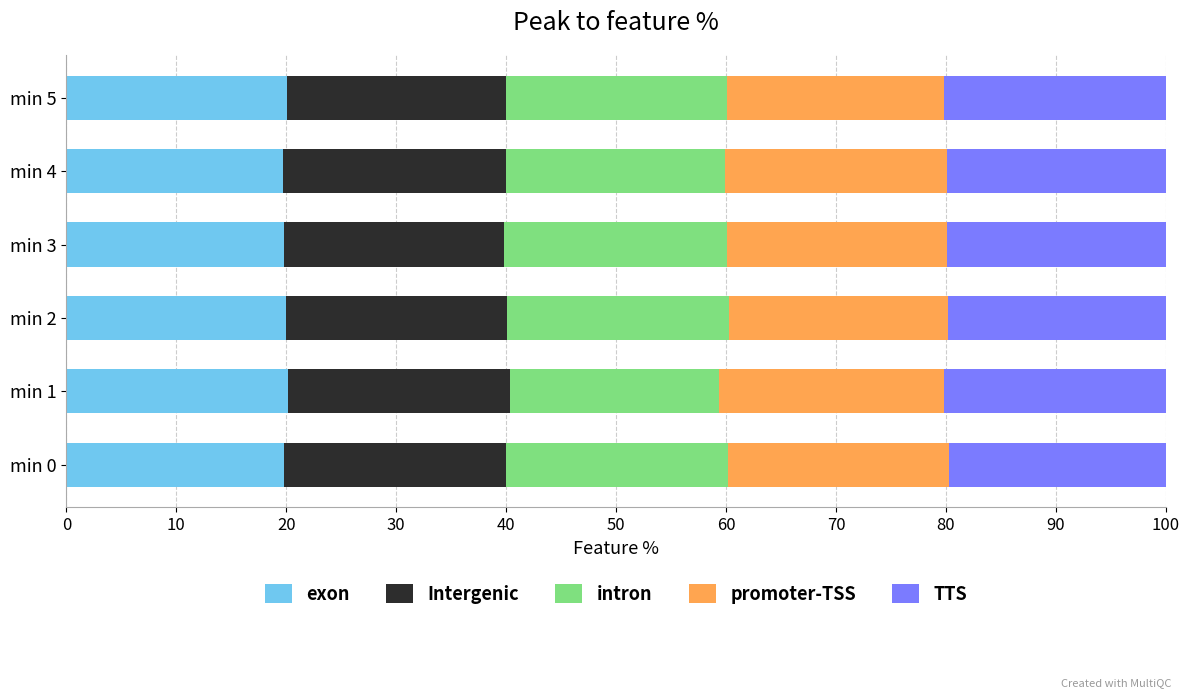

What is the total value across all series at min 1?

100.0